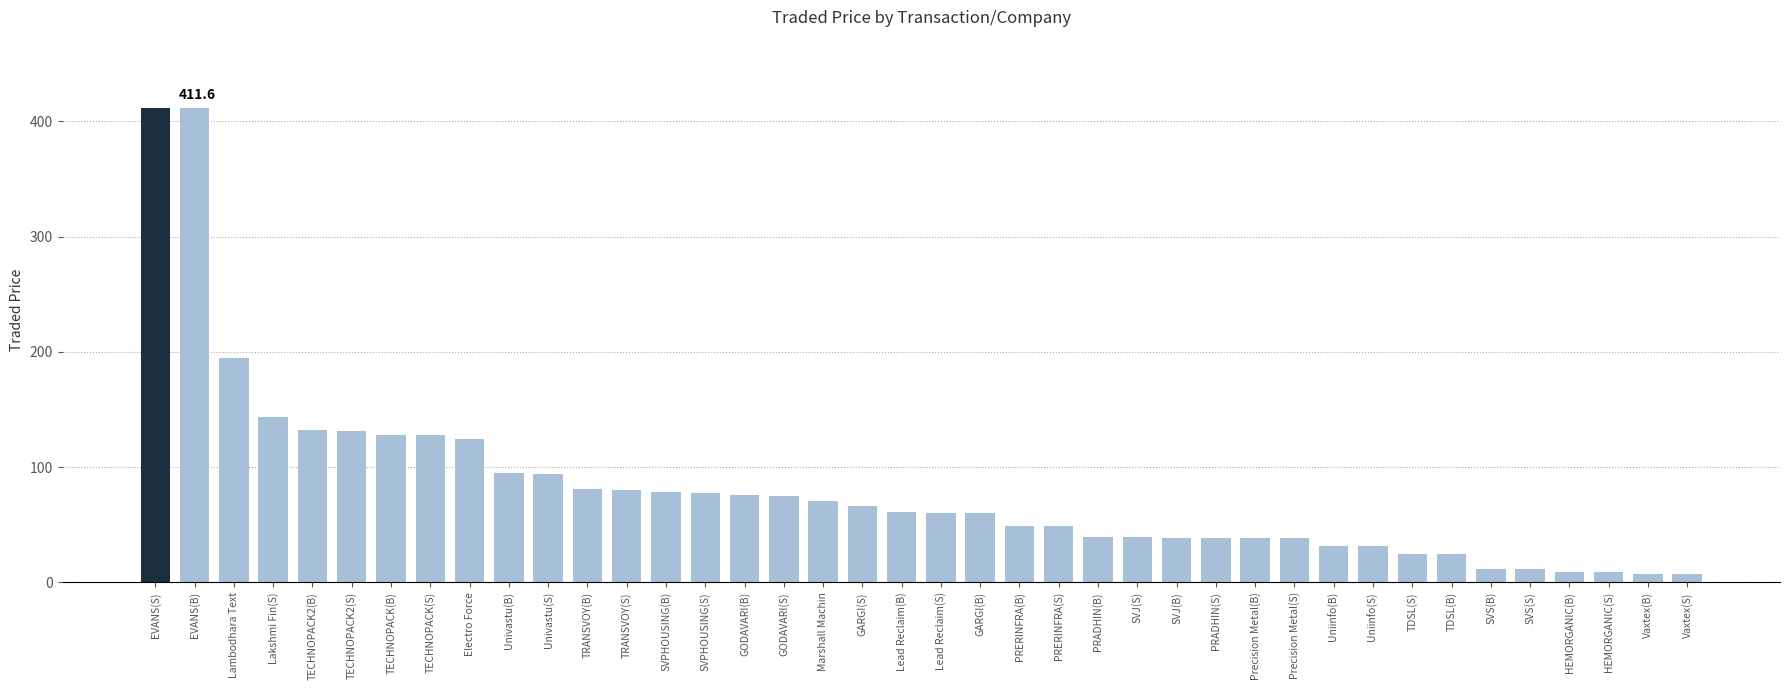

The value at SVJ(S) is 39.0. True or false?

True